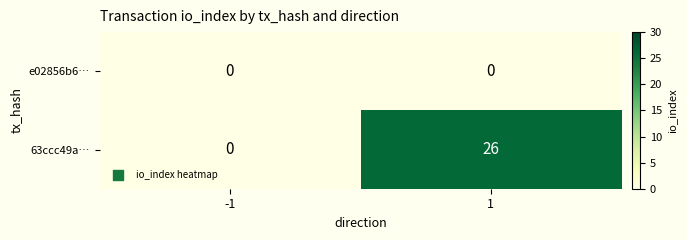

The 63ccc49a… series shows 0 at -1. True or false?

True